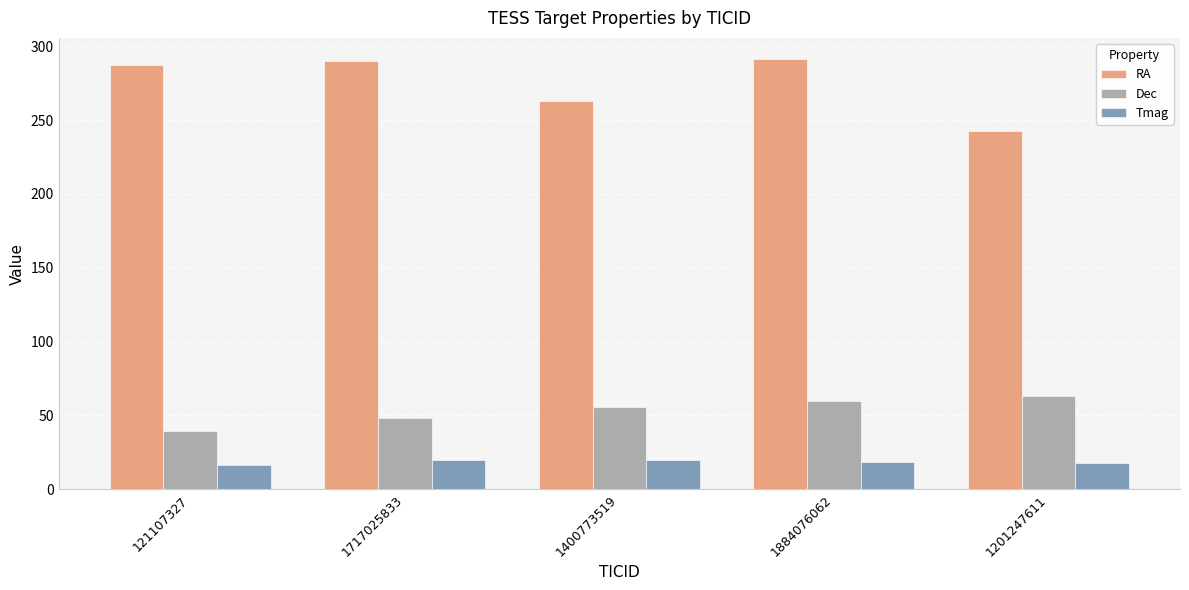

At which category is the sum across all series the highest?

1884076062